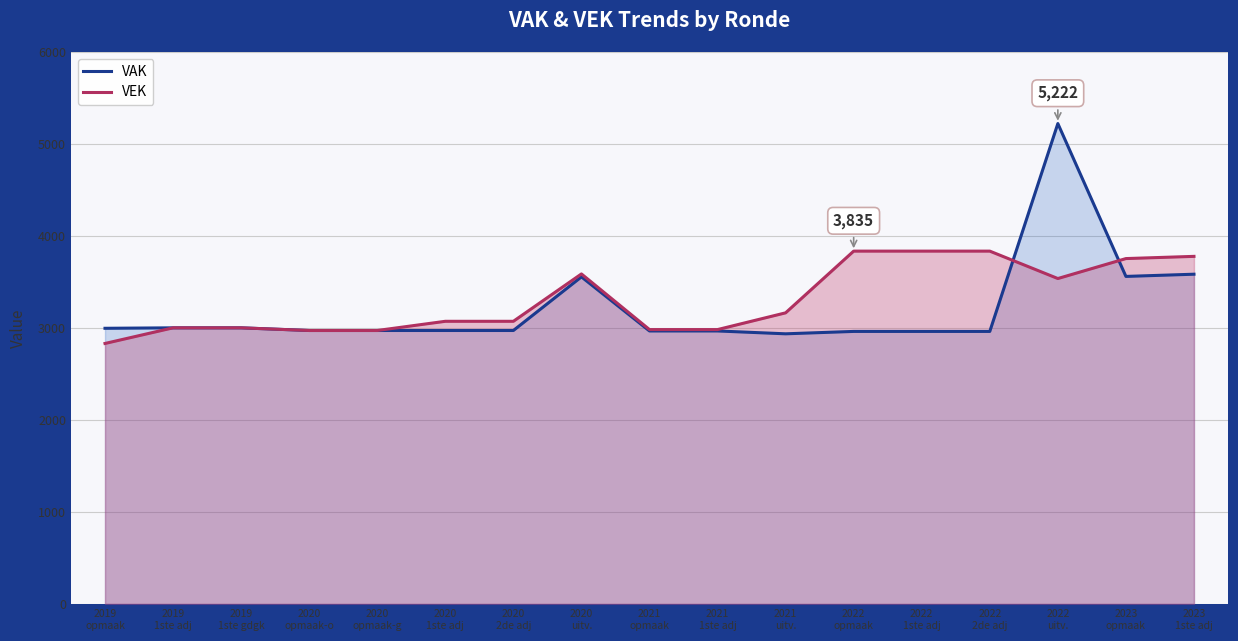

How many values in the VAK series are below 2972?

6